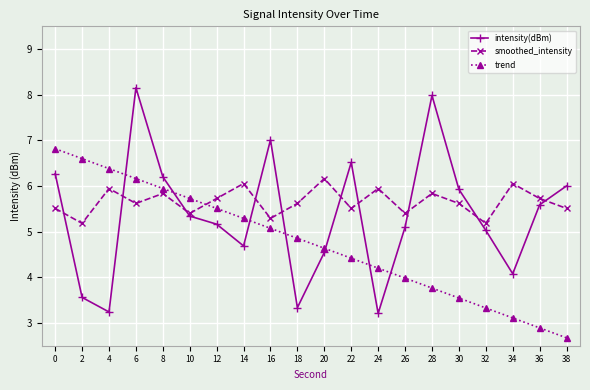

How many data points in intensity(dBm) are above 5?

13